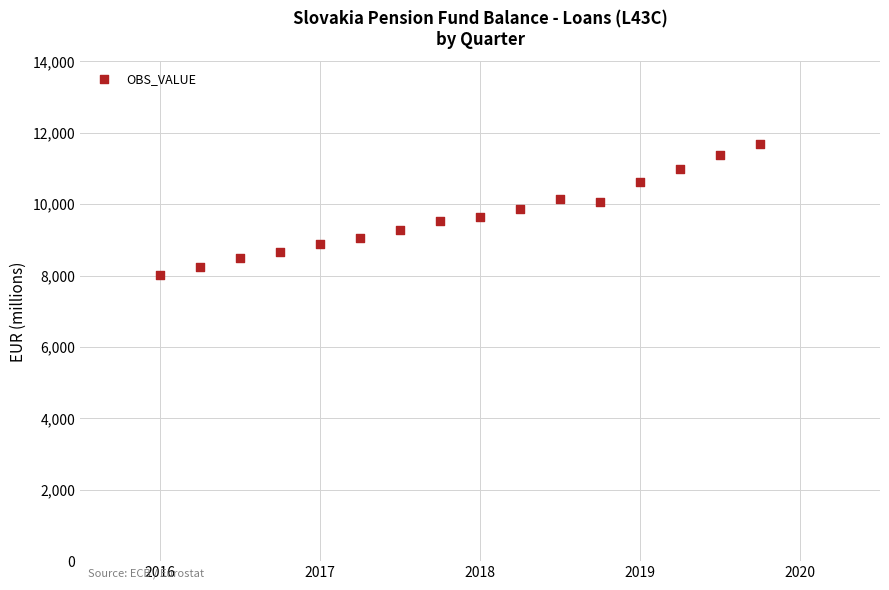

What is the range of X values (max minus min)?

3.8